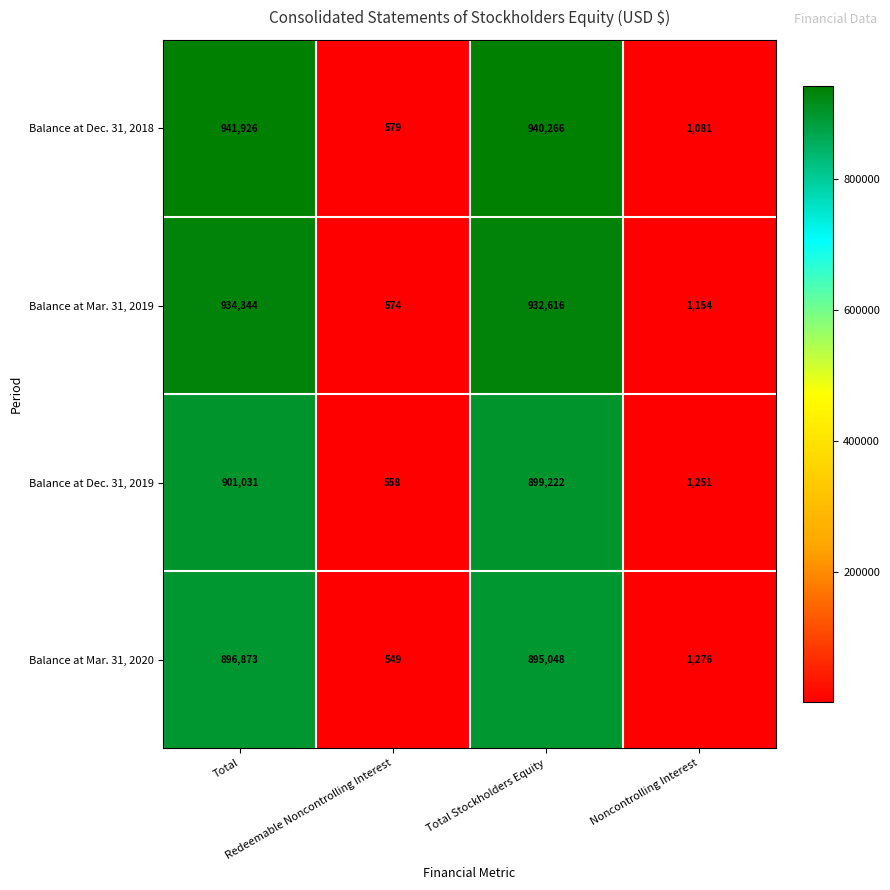

What is the lowest value of the Balance at Dec. 31, 2019 series?

558